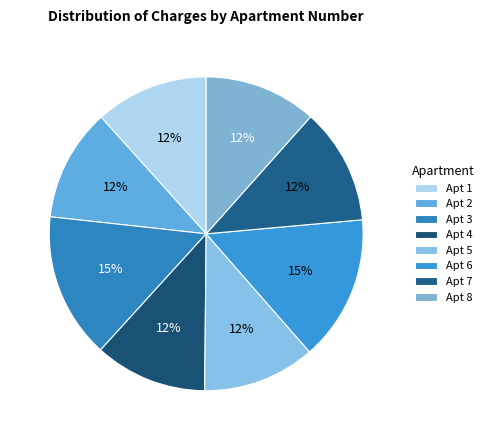

How many slices are in this pie chart?

8